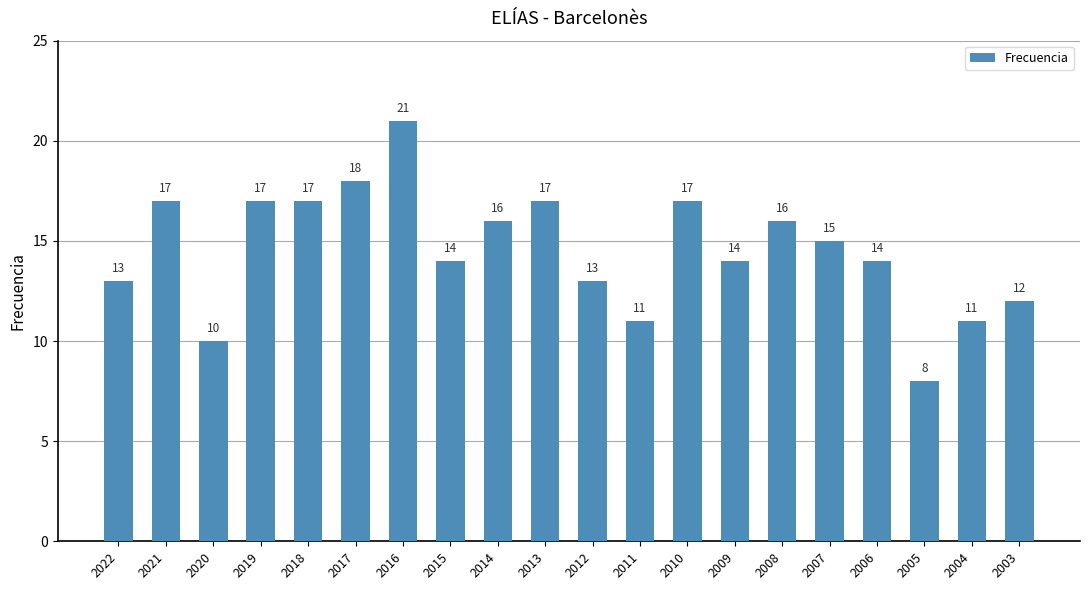

Between 2009 and 2012, which is larger?

2009